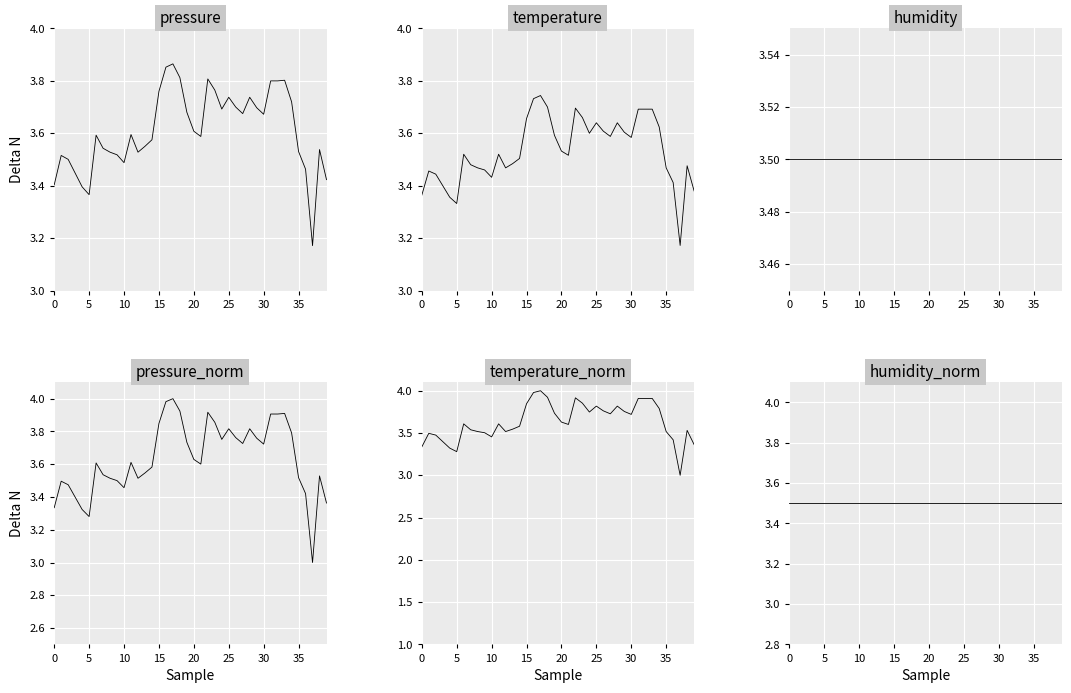

What is the spread (max minus min) of values at 27?

0.2